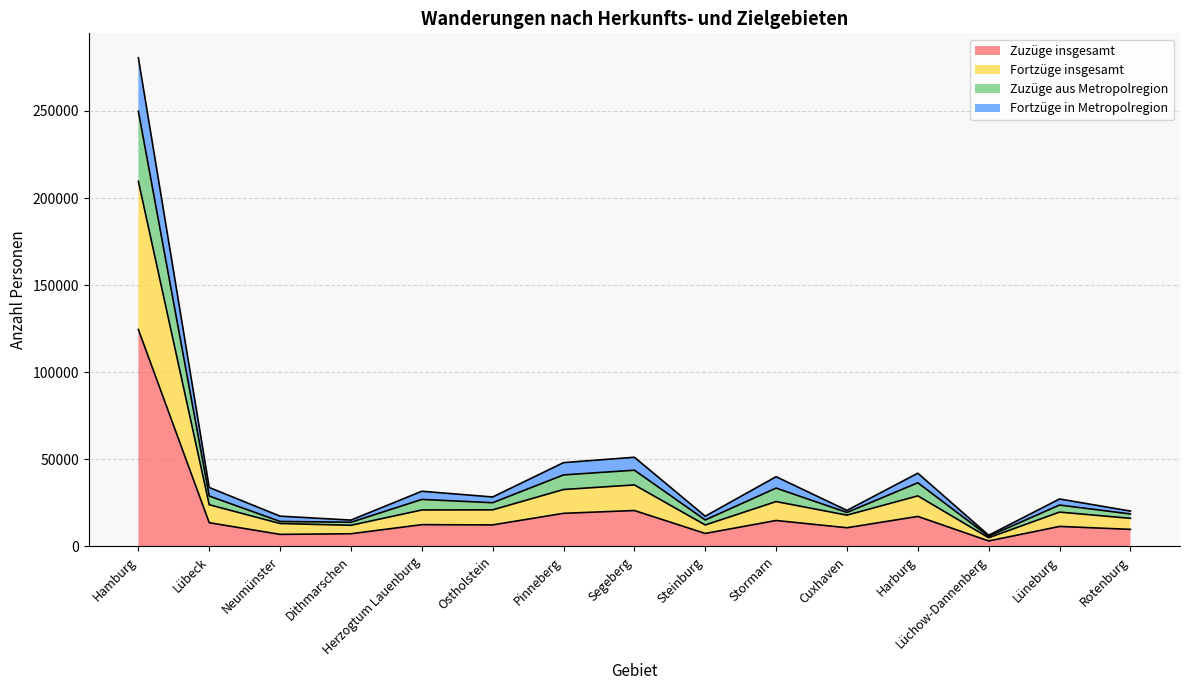

What is the average value of the Zuzüge insgesamt series?

19344